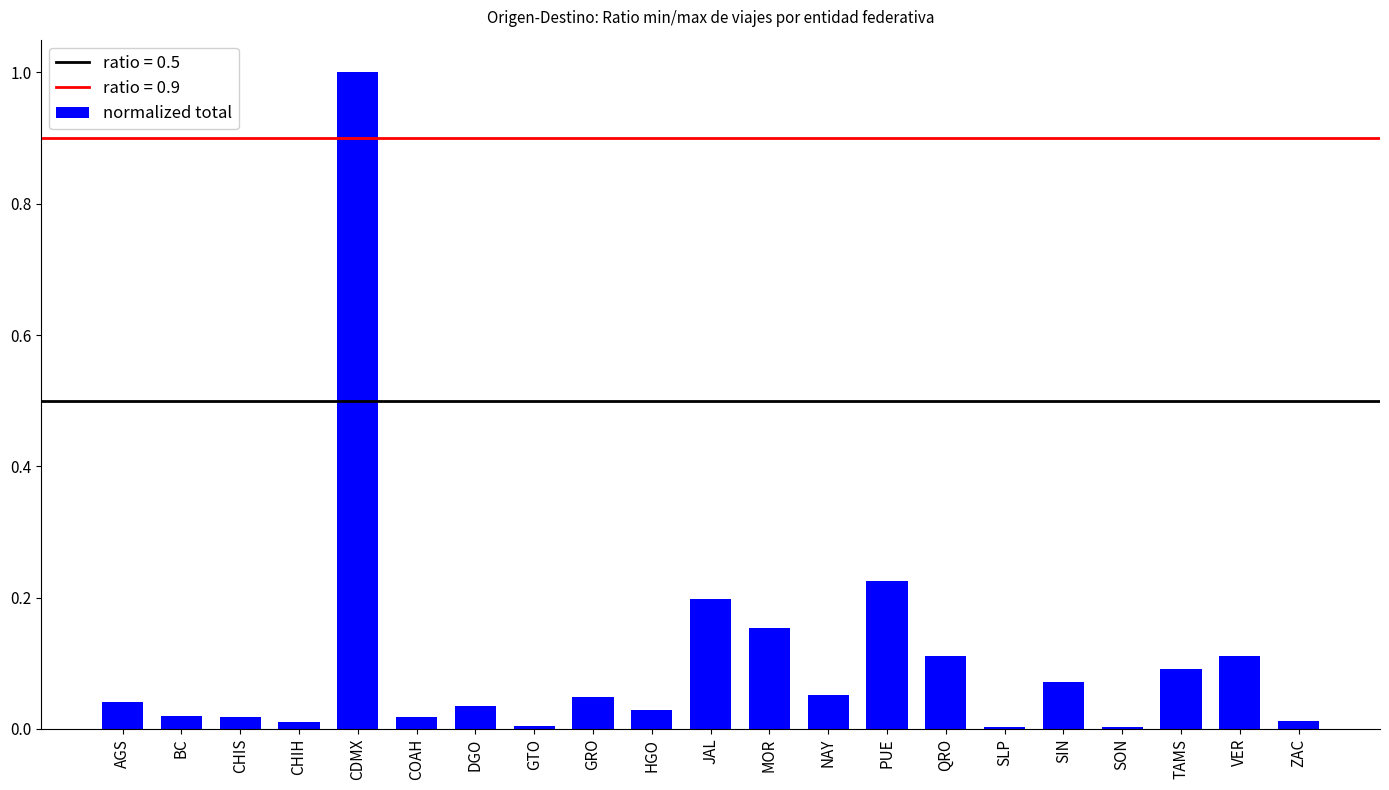

True or false: the data shows 0.2 at QRO.

False